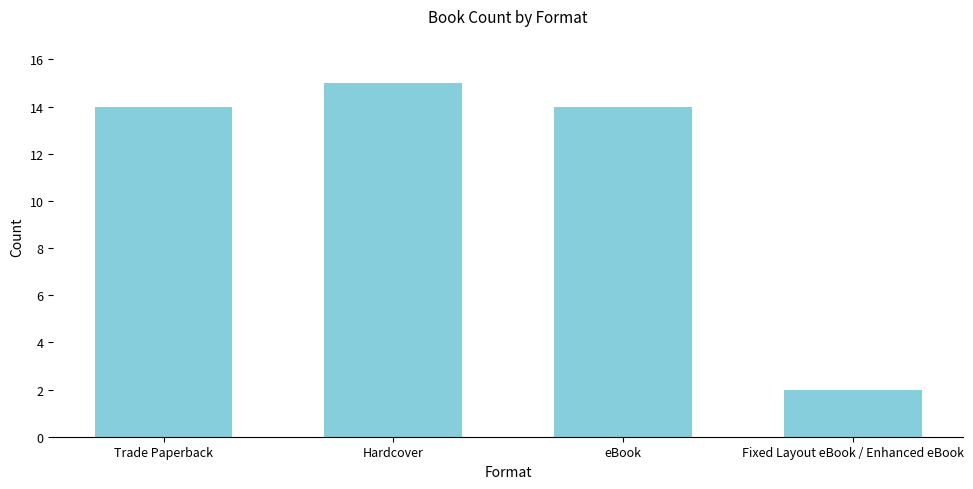

What is the difference between the maximum and minimum values?

13